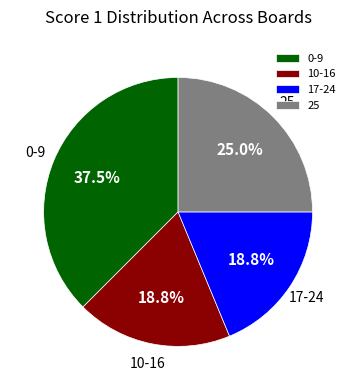

What is the ratio of the value at 25 to the value at 17-24?

1.3